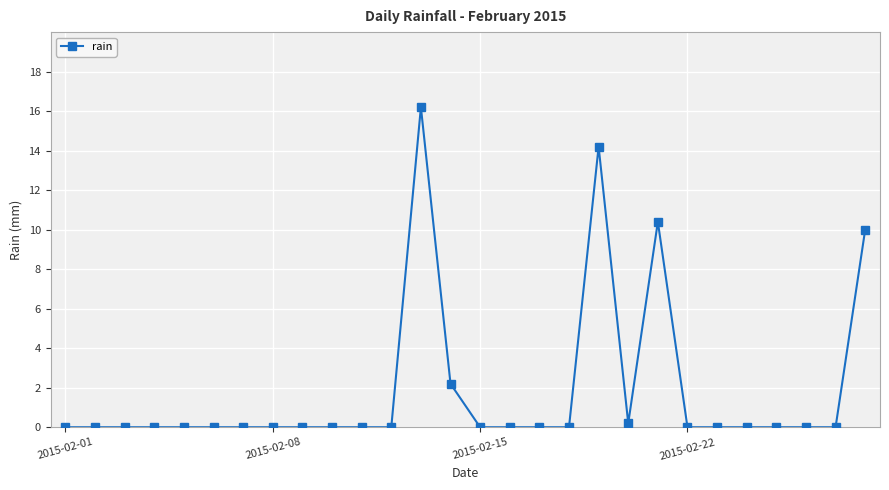

True or false: the data has more than 0 interior local peaks.

True